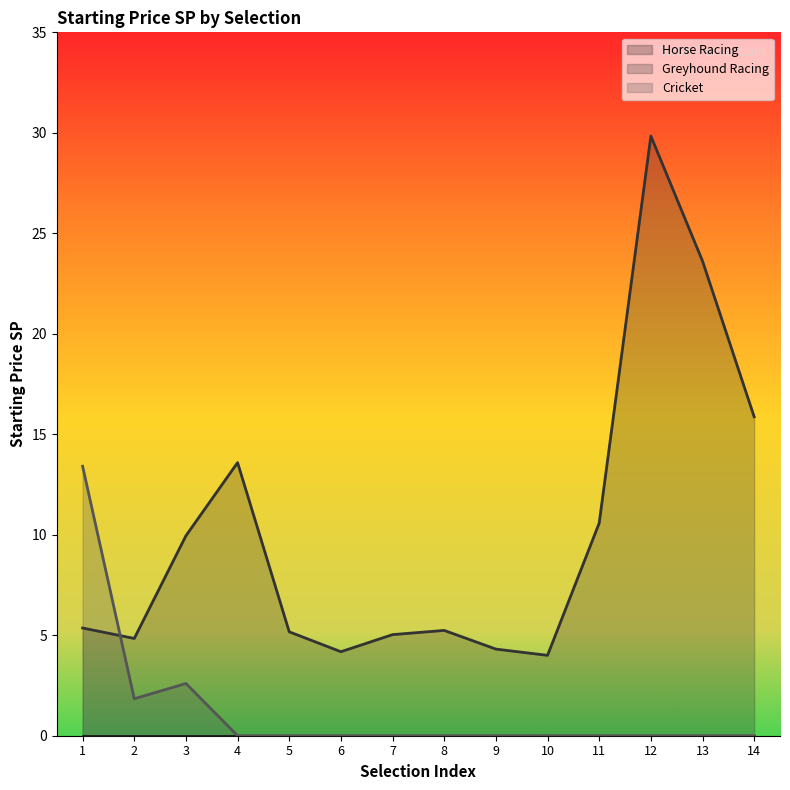

Which series has the largest total across all categories?

Greyhound Racing